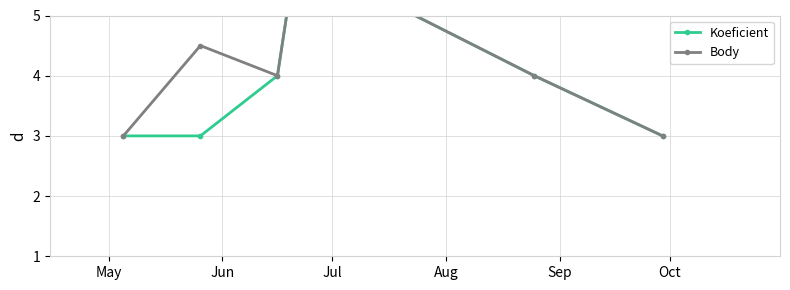

How many data points does each series have?

6